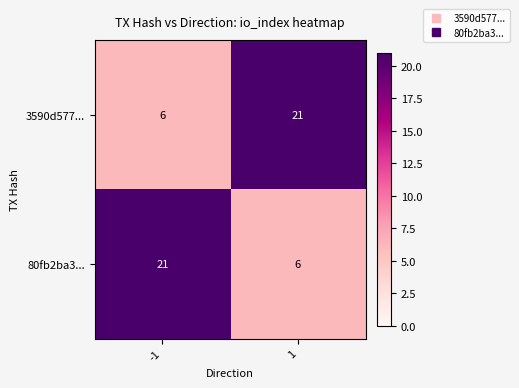

Is it true that 80fb2ba3... equals 9 at 1?

False